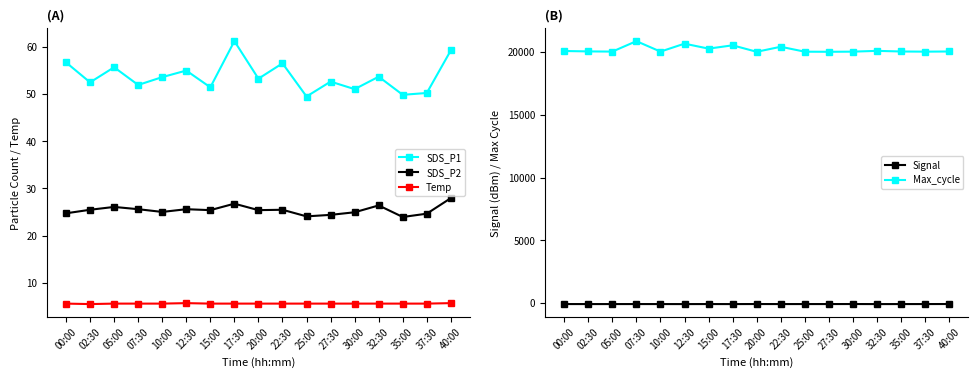

List the series in order of their peak value, lowest first.

Signal, Temp, SDS_P2, SDS_P1, Max_cycle